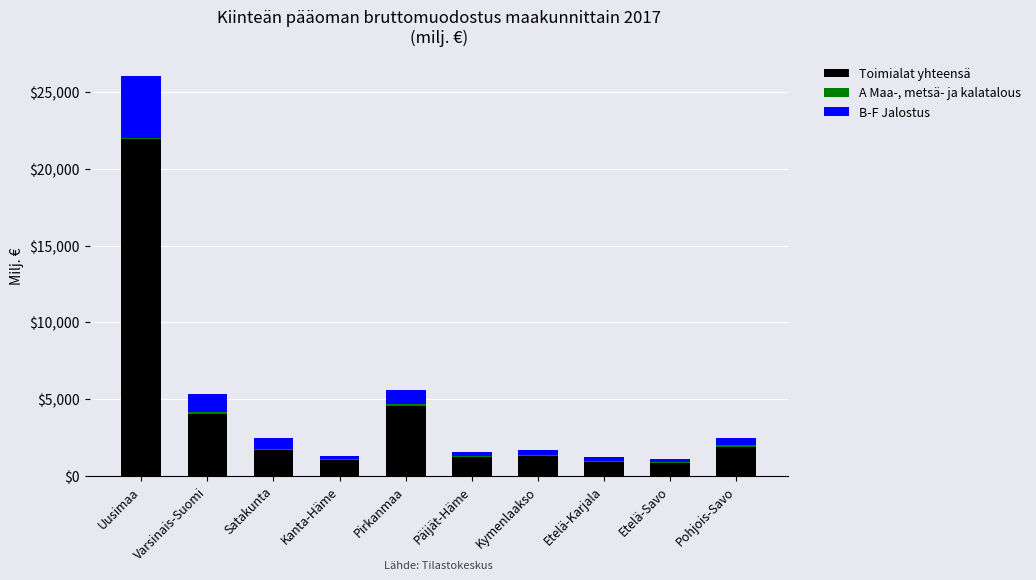

Does the chart contain stacked bars?

Yes